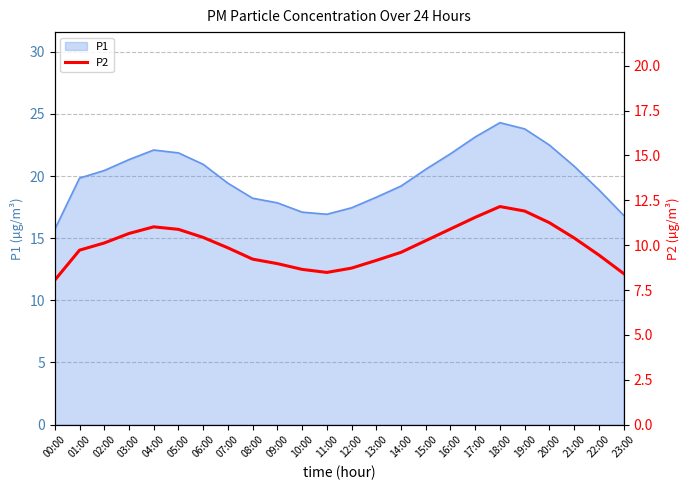

What is the minimum value shown in the chart?

8.1